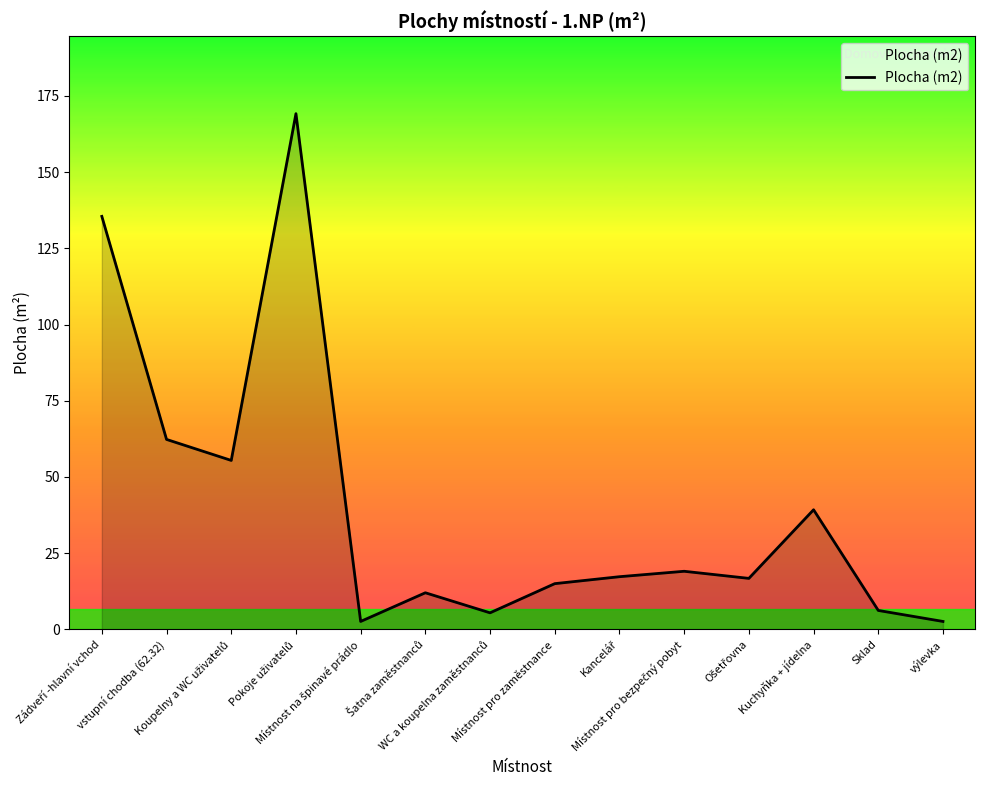

How many lines are shown in the chart?

1